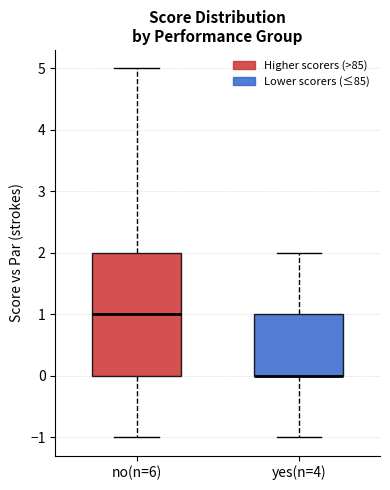

Reading left to right, transcribe this box plot: for each box, give where its median line is, the range the box spans, and where its two whiskers end, as read against the y-axis. The values are not printed on the chart, so give them approximately, as read against the axis.

no(n=6): median 1, box 0 to 2, whiskers -1 to 5
yes(n=4): median 0 (drawn on the box's lower edge), box 0 to 1, whiskers -1 to 2